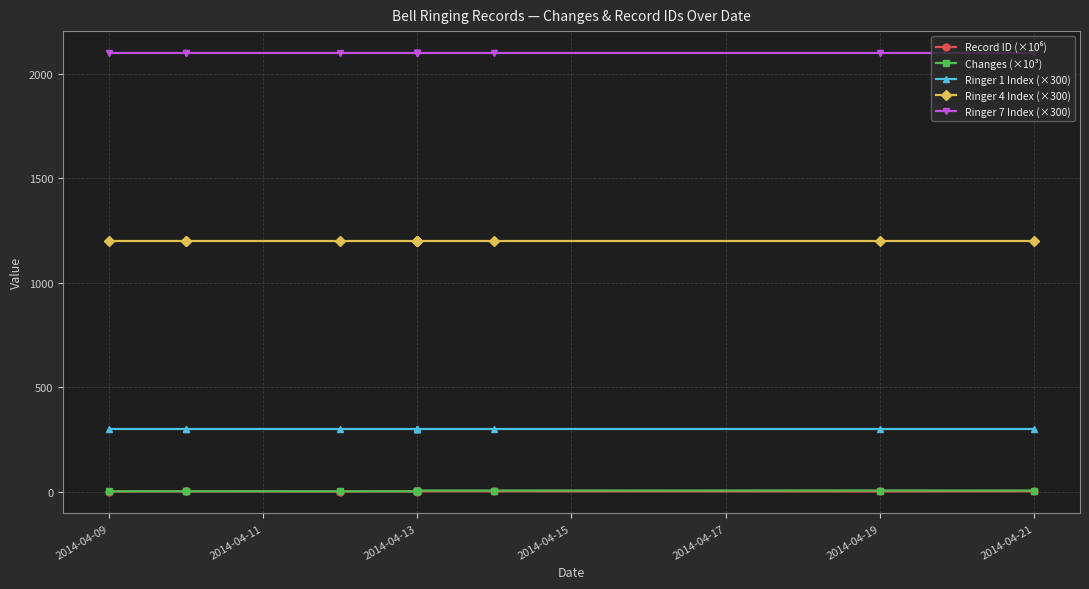

Count the number of data series in this chart.

5